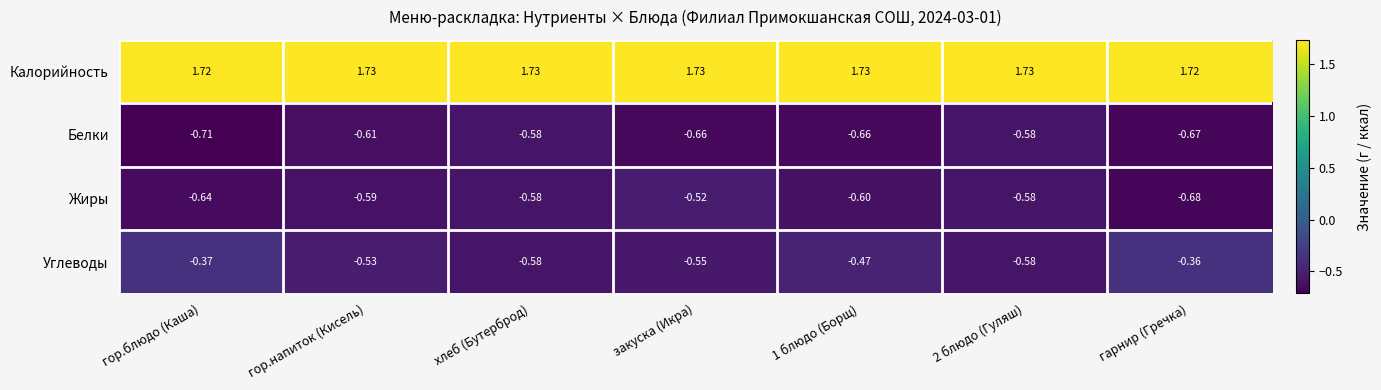

Which category has the lowest value across all series?

гор.блюдо (Каша)